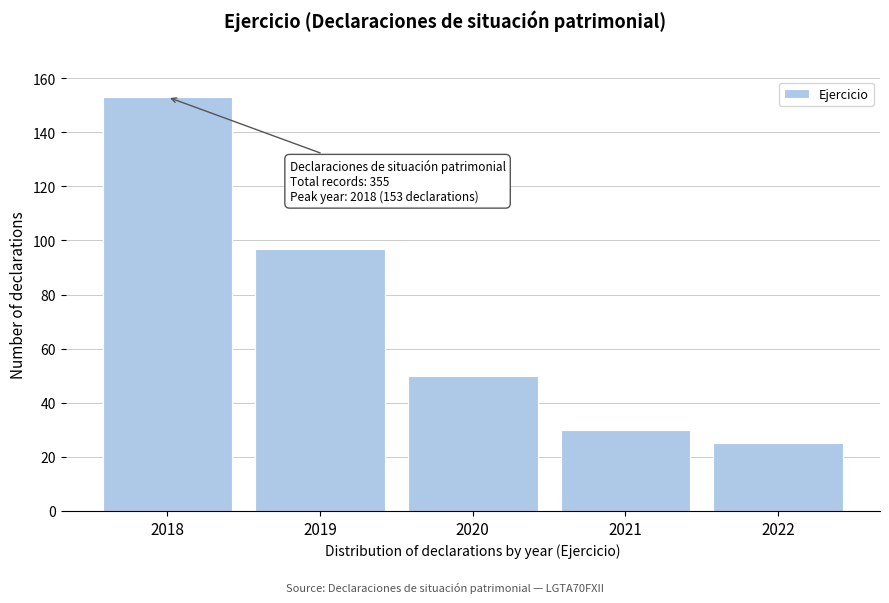

Reading left to right, transcribe all the data shown in this chart.

2018=153	2019=97	2020=50	2021=30	2022=25